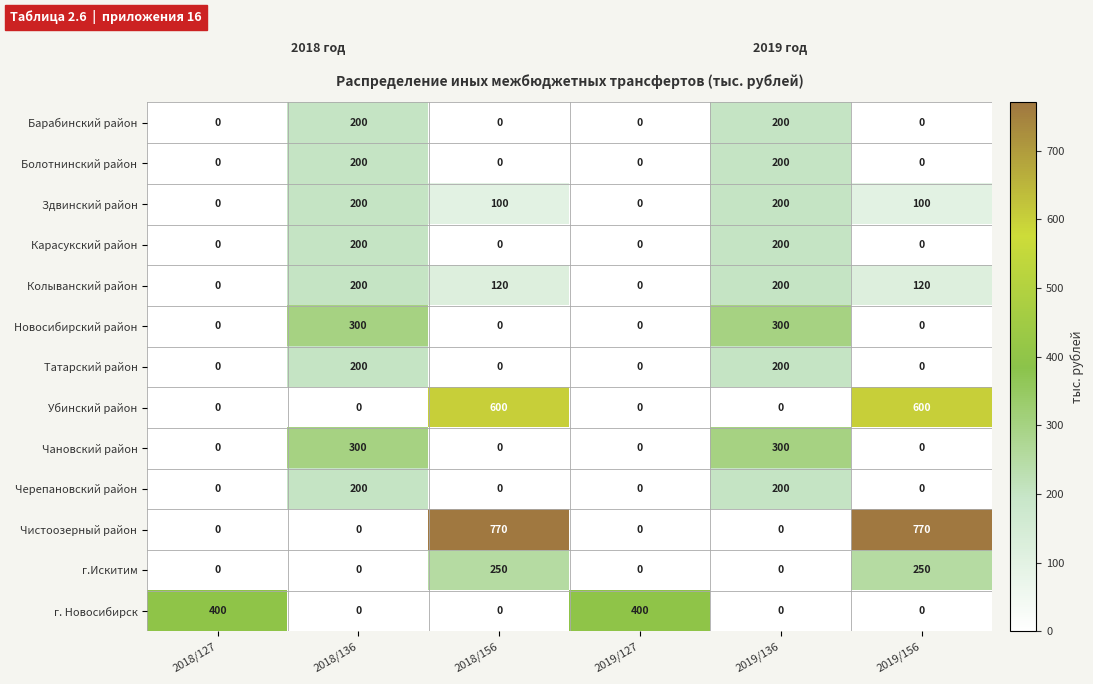

What is the maximum value for Здвинский район?

200